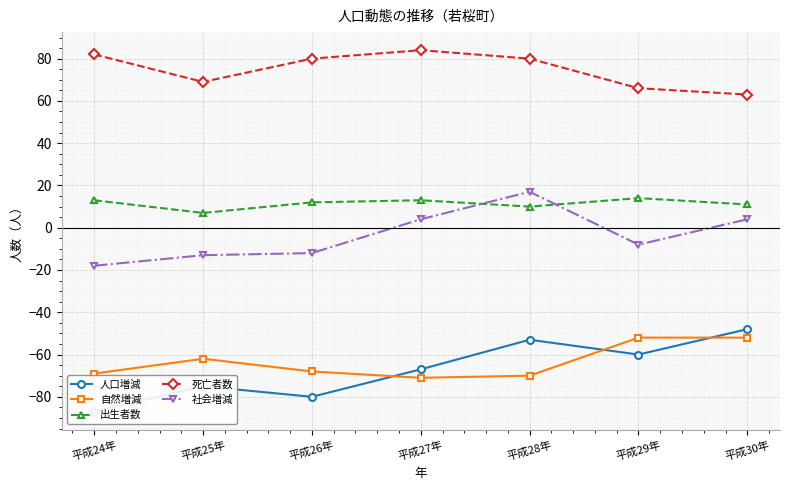

Reading left to right, transcribe all the data shown in this chart.

人口増減: -87	-75	-80	-67	-53	-60	-48
自然増減: -69	-62	-68	-71	-70	-52	-52
出生者数: 13	7	12	13	10	14	11
死亡者数: 82	69	80	84	80	66	63
社会増減: -18	-13	-12	4	17	-8	4